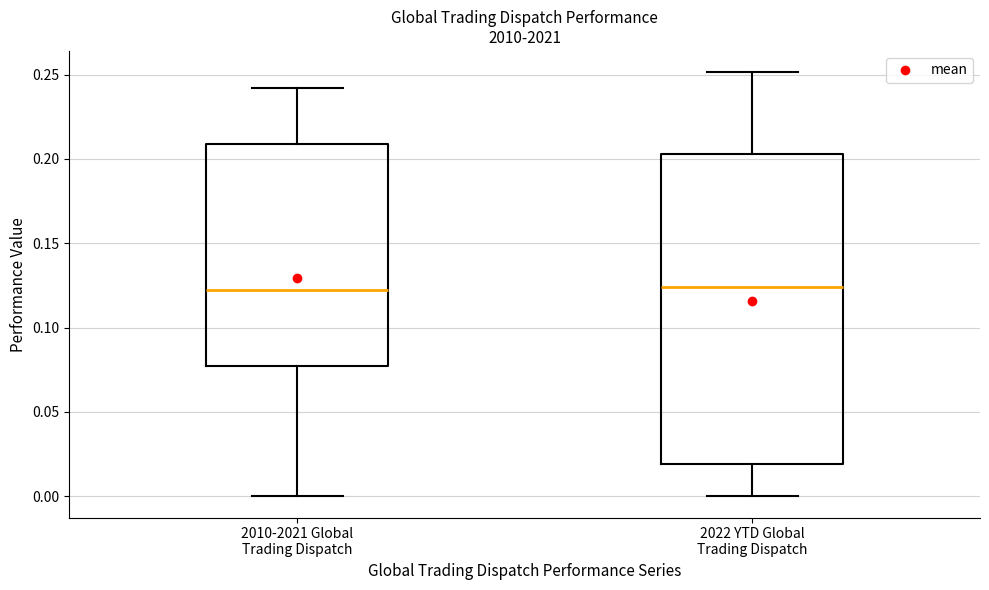

Which box is the tallest, from its lower edge to its upper edge?

2022 YTD Global Trading Dispatch